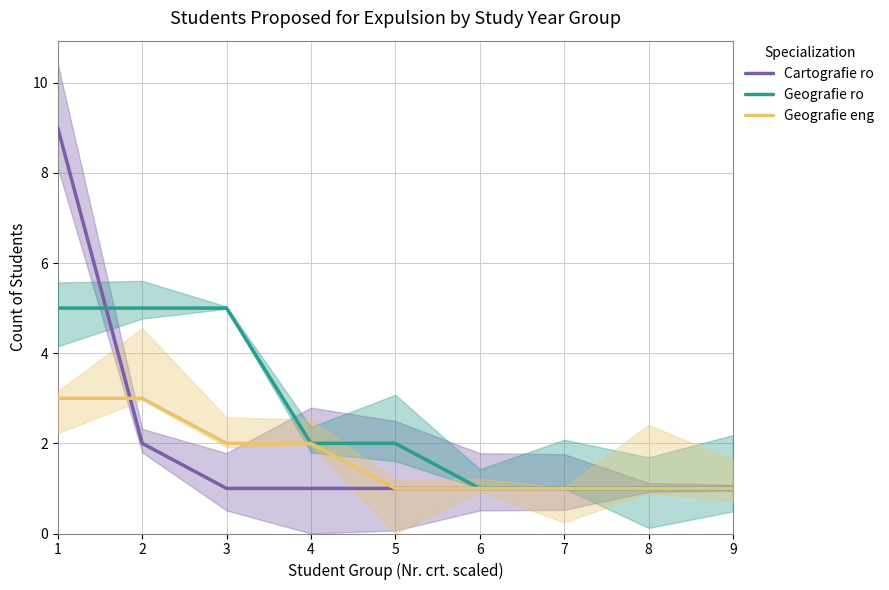

How many Geografie eng values are between 1 and 2?

7